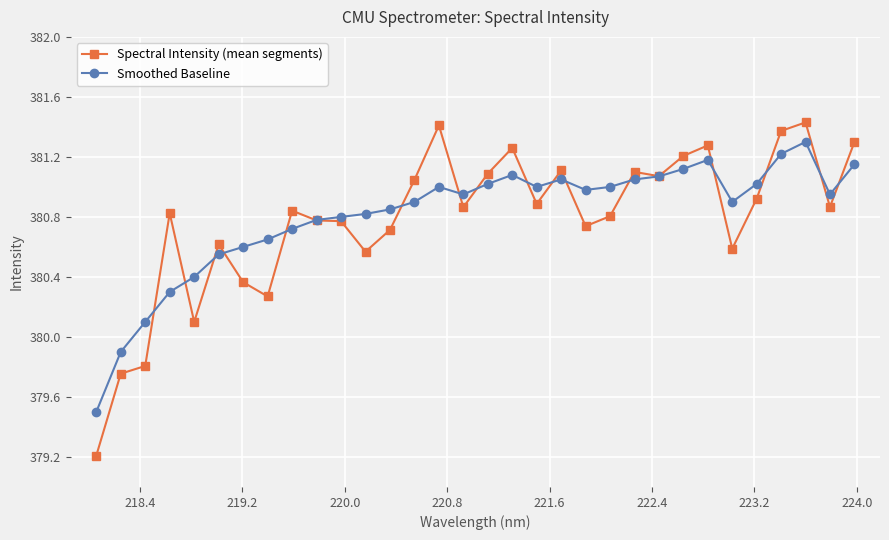

What is the minimum value shown in the chart?

379.2